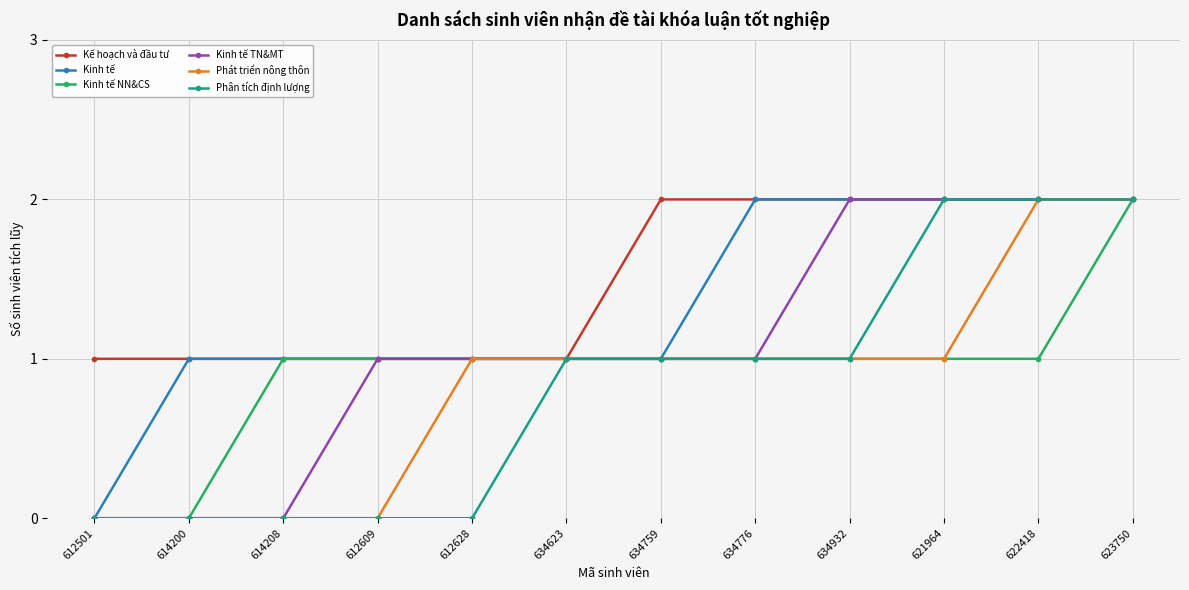

At which category is the sum across all series the highest?

623750